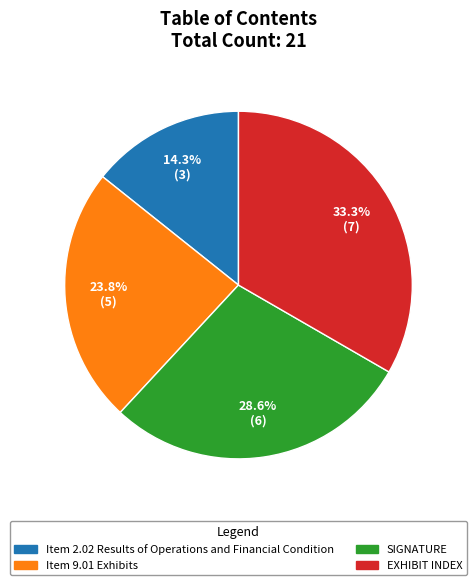

Which has a higher value, Item 9.01 Exhibits or SIGNATURE?

SIGNATURE